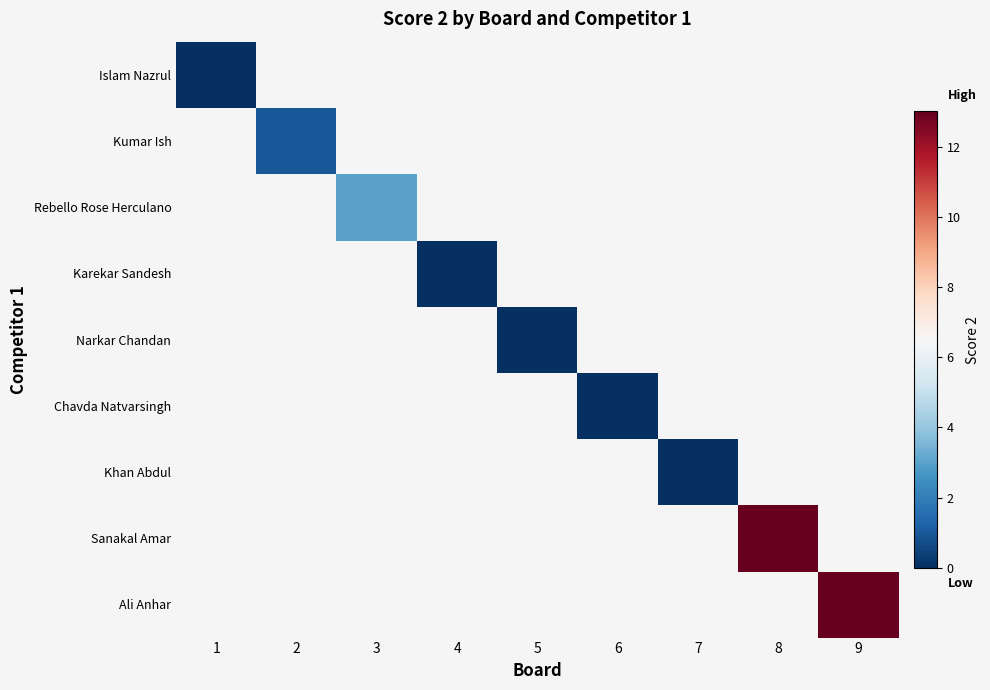

Rank the series at 4 from highest to lowest value.

Islam Nazrul, Kumar Ish, Rebello Rose Herculano, Karekar Sandesh, Narkar Chandan, Chavda Natvarsingh, Khan Abdul, Sanakal Amar, Ali Anhar